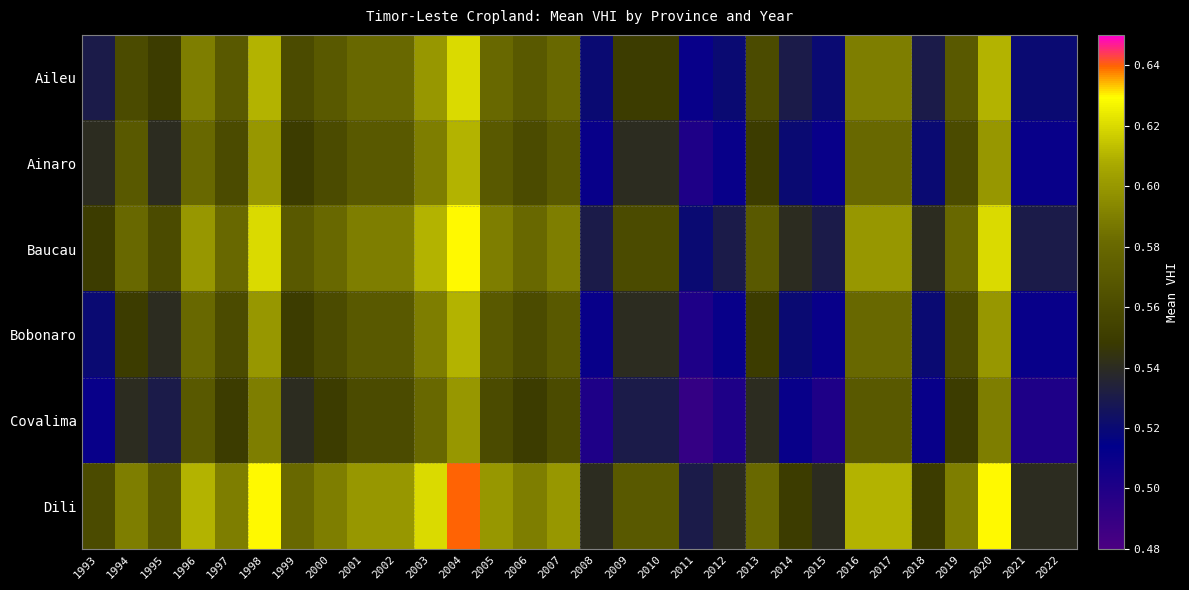

Reading left to right, list all the values displayed in this chart.

Aileu: 1993=0.5	1994=0.6	1995=0.6	1996=0.6	1997=0.6	1998=0.6	1999=0.6	2000=0.6	2001=0.6	2002=0.6	2003=0.6	2004=0.6	2005=0.6	2006=0.6	2007=0.6	2008=0.5	2009=0.6	2010=0.6	2011=0.5	2012=0.5	2013=0.6	2014=0.5	2015=0.5	2016=0.6	2017=0.6	2018=0.5	2019=0.6	2020=0.6	2021=0.5	2022=0.5
Ainaro: 1993=0.5	1994=0.6	1995=0.5	1996=0.6	1997=0.6	1998=0.6	1999=0.6	2000=0.6	2001=0.6	2002=0.6	2003=0.6	2004=0.6	2005=0.6	2006=0.6	2007=0.6	2008=0.5	2009=0.5	2010=0.5	2011=0.5	2012=0.5	2013=0.6	2014=0.5	2015=0.5	2016=0.6	2017=0.6	2018=0.5	2019=0.6	2020=0.6	2021=0.5	2022=0.5
Baucau: 1993=0.6	1994=0.6	1995=0.6	1996=0.6	1997=0.6	1998=0.6	1999=0.6	2000=0.6	2001=0.6	2002=0.6	2003=0.6	2004=0.6	2005=0.6	2006=0.6	2007=0.6	2008=0.5	2009=0.6	2010=0.6	2011=0.5	2012=0.5	2013=0.6	2014=0.5	2015=0.5	2016=0.6	2017=0.6	2018=0.5	2019=0.6	2020=0.6	2021=0.5	2022=0.5
Bobonaro: 1993=0.5	1994=0.6	1995=0.5	1996=0.6	1997=0.6	1998=0.6	1999=0.6	2000=0.6	2001=0.6	2002=0.6	2003=0.6	2004=0.6	2005=0.6	2006=0.6	2007=0.6	2008=0.5	2009=0.5	2010=0.5	2011=0.5	2012=0.5	2013=0.6	2014=0.5	2015=0.5	2016=0.6	2017=0.6	2018=0.5	2019=0.6	2020=0.6	2021=0.5	2022=0.5
Covalima: 1993=0.5	1994=0.5	1995=0.5	1996=0.6	1997=0.6	1998=0.6	1999=0.5	2000=0.6	2001=0.6	2002=0.6	2003=0.6	2004=0.6	2005=0.6	2006=0.6	2007=0.6	2008=0.5	2009=0.5	2010=0.5	2011=0.5	2012=0.5	2013=0.5	2014=0.5	2015=0.5	2016=0.6	2017=0.6	2018=0.5	2019=0.6	2020=0.6	2021=0.5	2022=0.5
Dili: 1993=0.6	1994=0.6	1995=0.6	1996=0.6	1997=0.6	1998=0.6	1999=0.6	2000=0.6	2001=0.6	2002=0.6	2003=0.6	2004=0.6	2005=0.6	2006=0.6	2007=0.6	2008=0.5	2009=0.6	2010=0.6	2011=0.5	2012=0.5	2013=0.6	2014=0.6	2015=0.5	2016=0.6	2017=0.6	2018=0.6	2019=0.6	2020=0.6	2021=0.5	2022=0.5